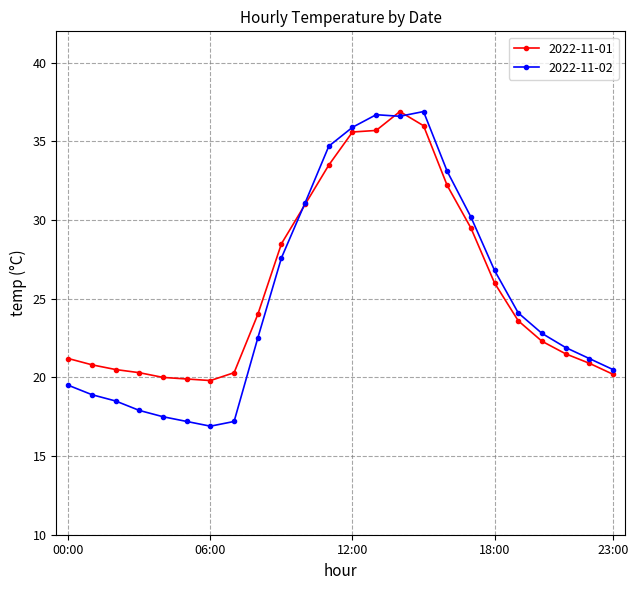

What is the maximum value shown in the chart?

36.9